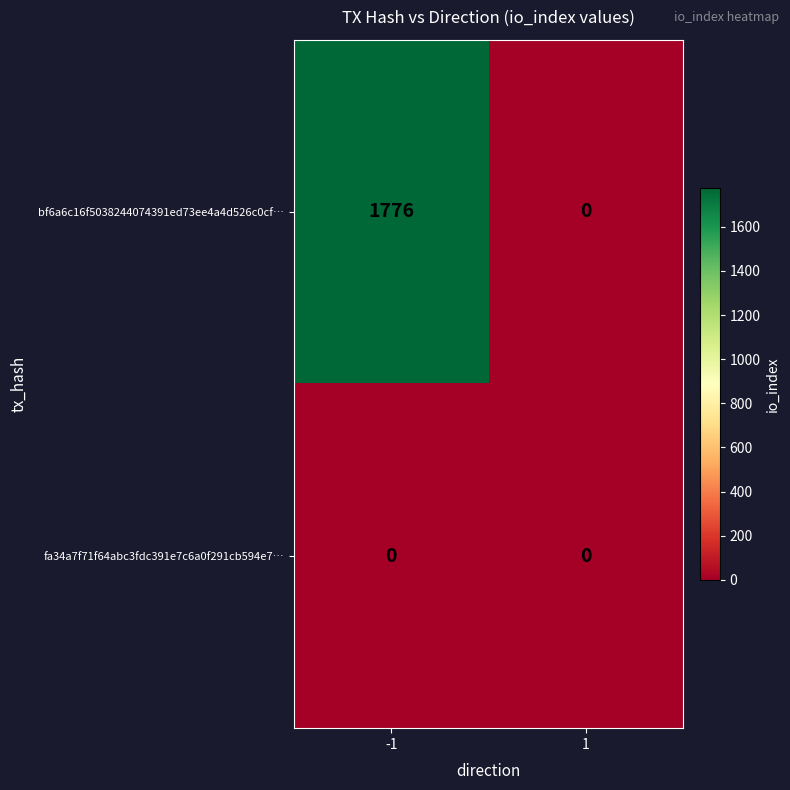

True or false: bf6a6c16f5038244074391ed73ee4a4d526c0cf… has a value of 2773 at -1.

False